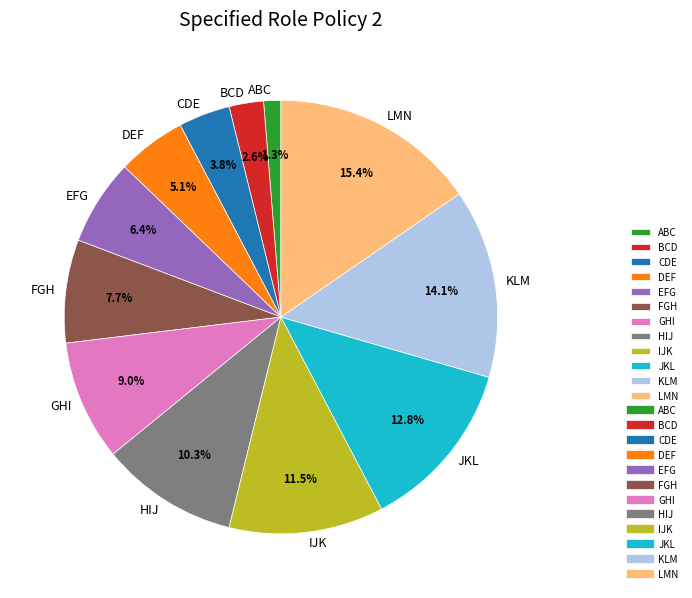

Do DEF and EFG together represent more than half of the pie?

No